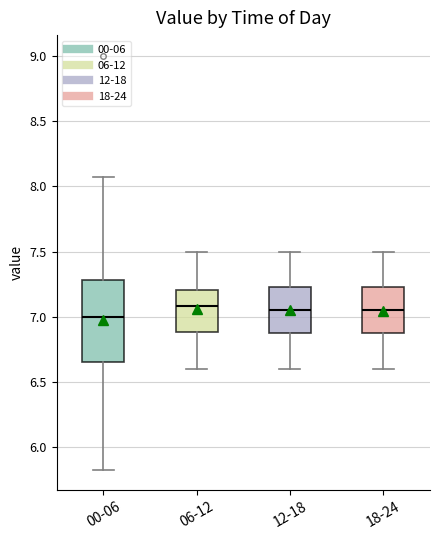

Which box is the tallest, from its lower edge to its upper edge?

00-06